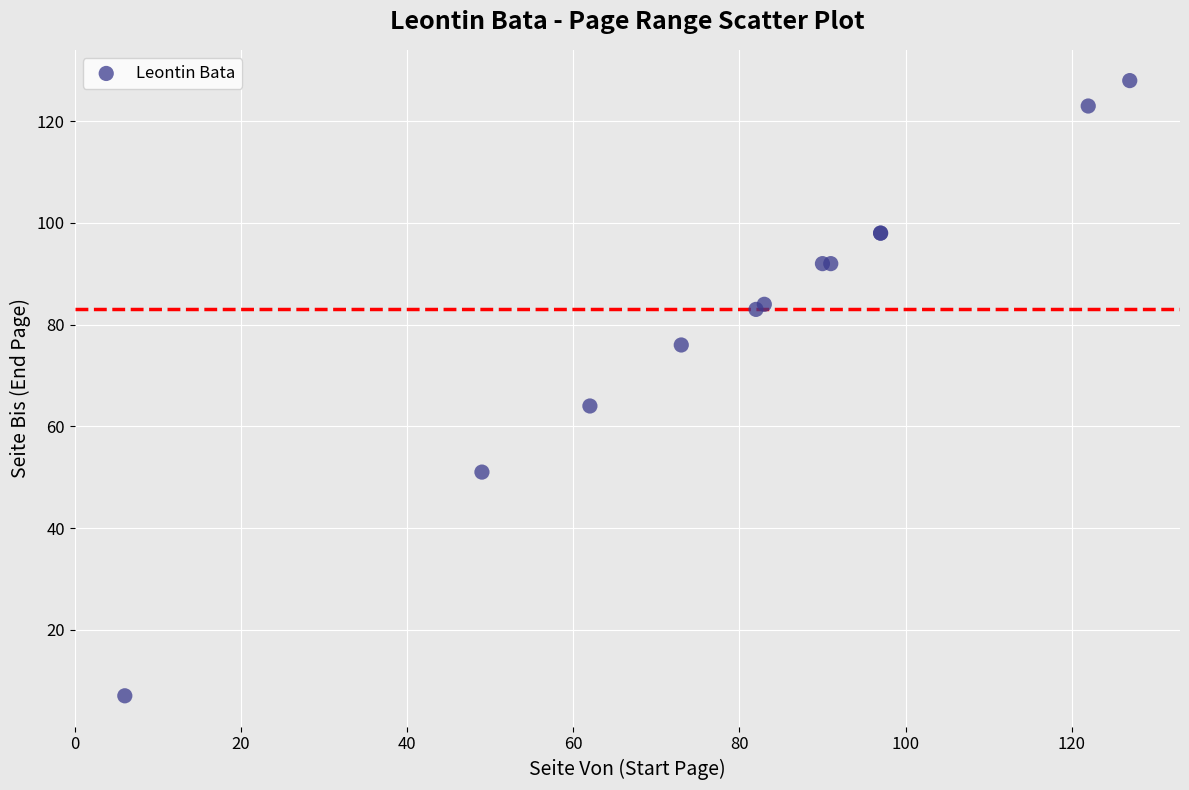

What Y value in the scatter plot is closest to 67?

64